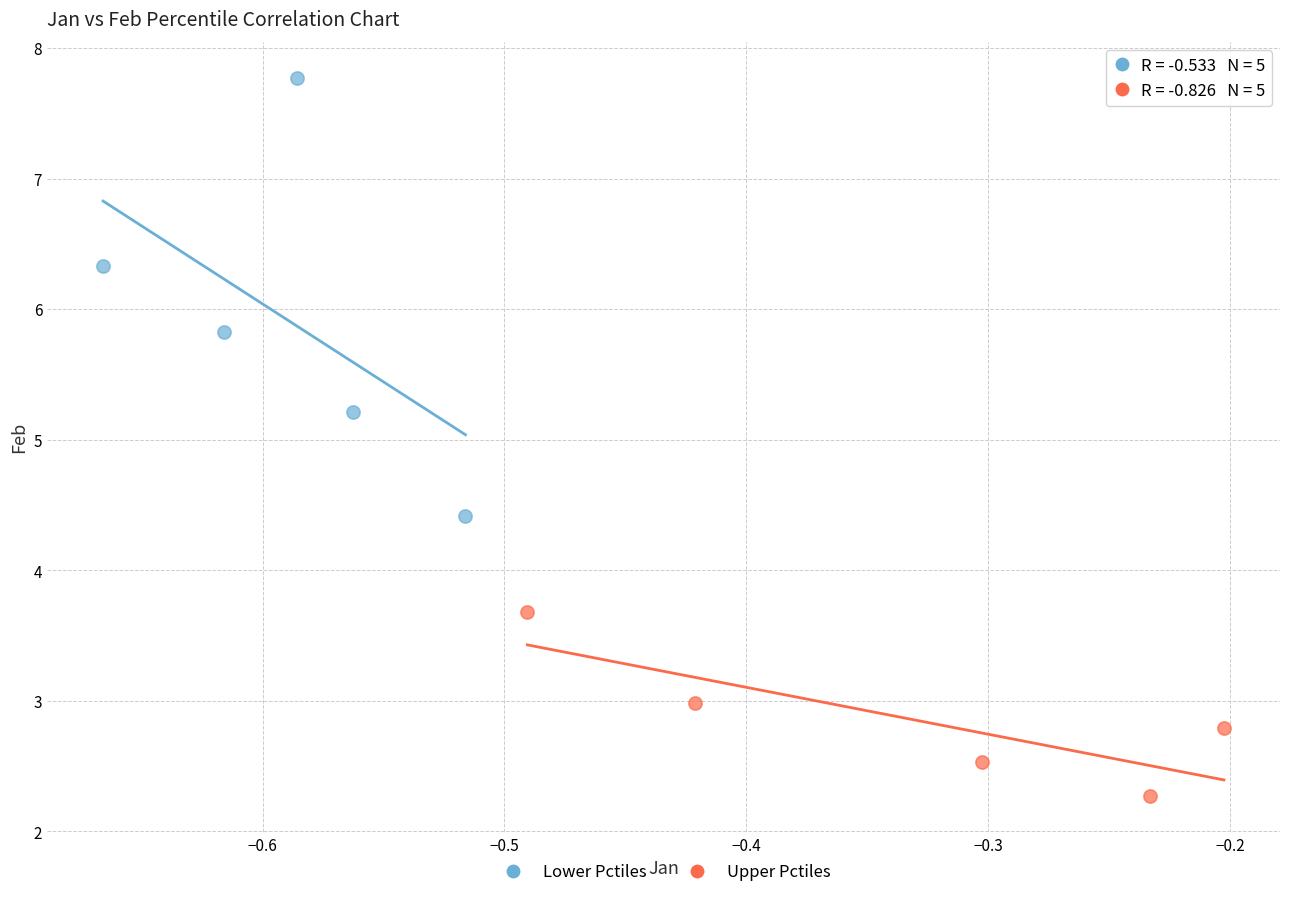

Which series reaches the minimum Y coordinate?

Upper Pctiles